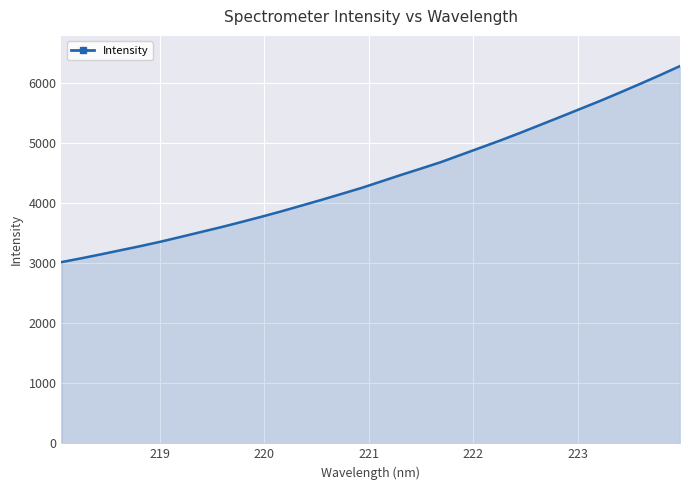

What is the greatest value displayed?

6279.7